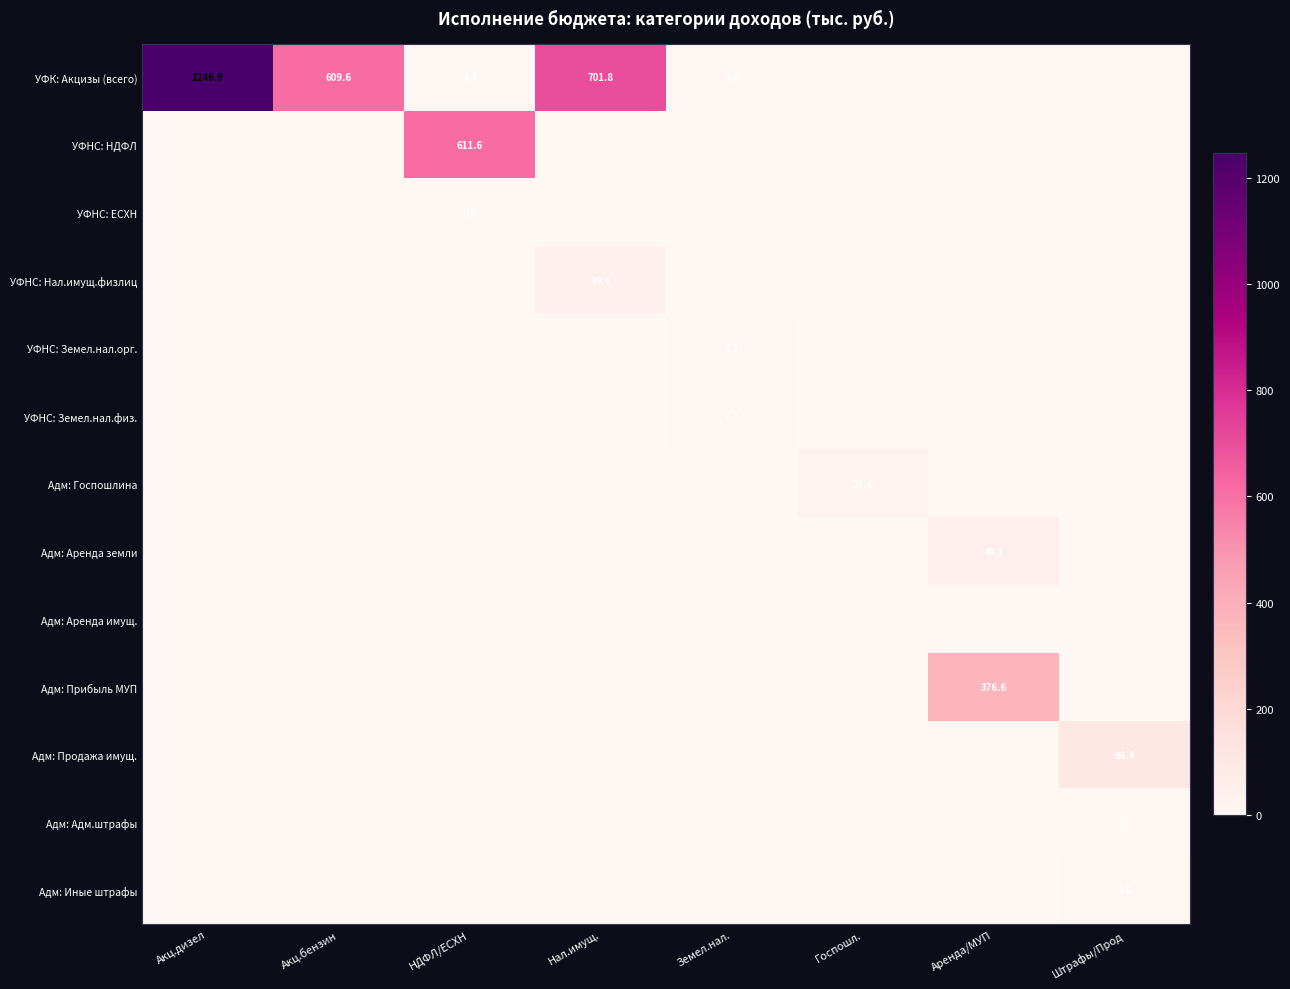

The value of УФНС: Земел.нал.орг. at Земел.нал. is 7.6. True or false?

False